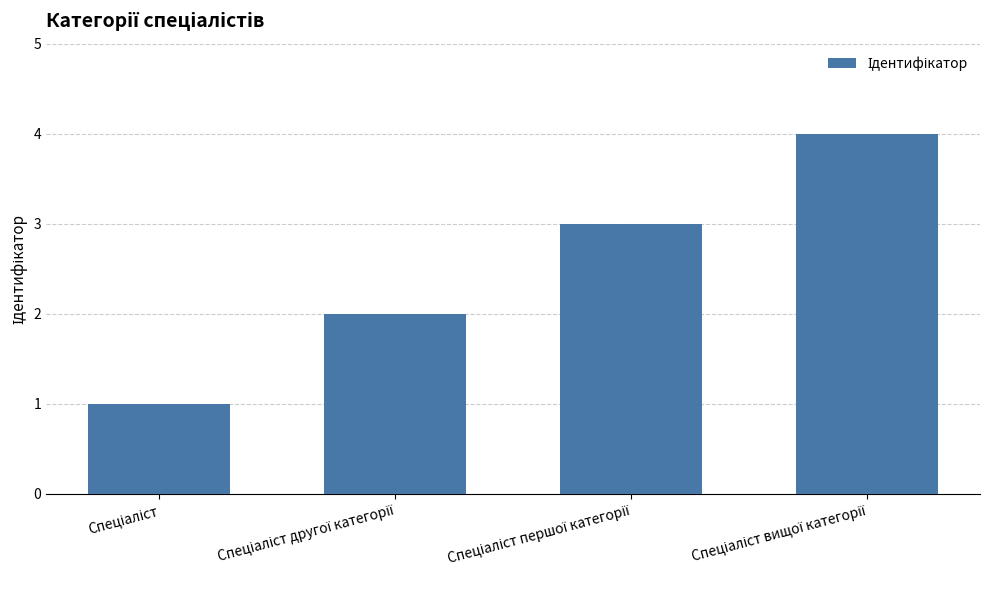

What is the greatest value displayed?

4